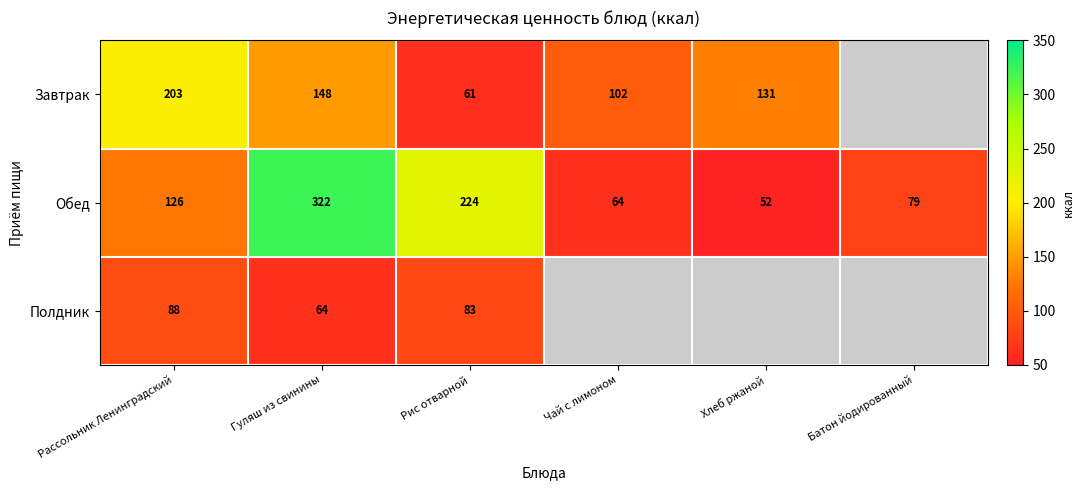

Is the value of Полдник at Рис отварной greater than the value of Обед at Рис отварной?

No